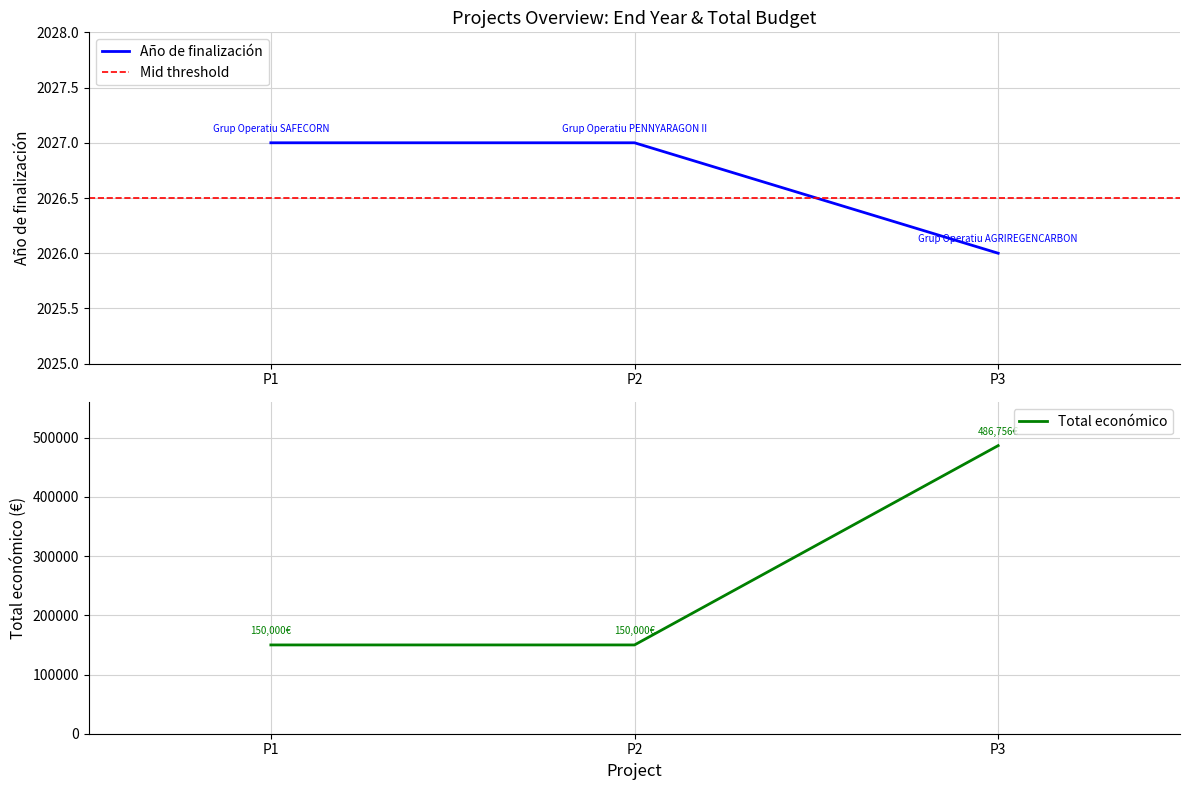

What is the value of the Año de finalización point at the 1st from the left?

2027